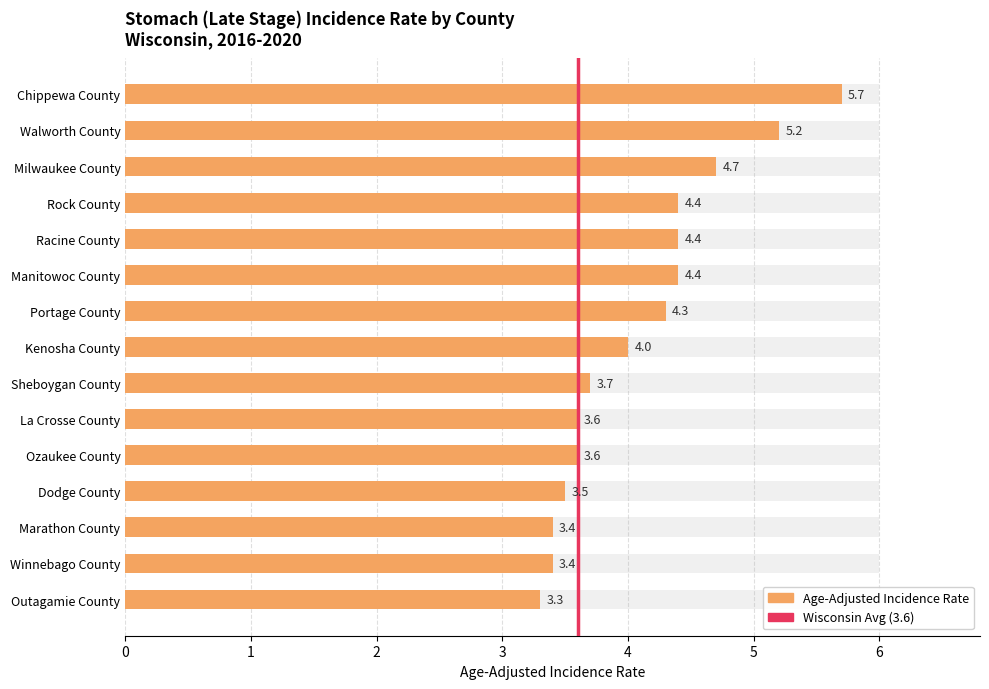

Approximately how many times larger is the value at Manitowoc County compared to Milwaukee County?

0.9